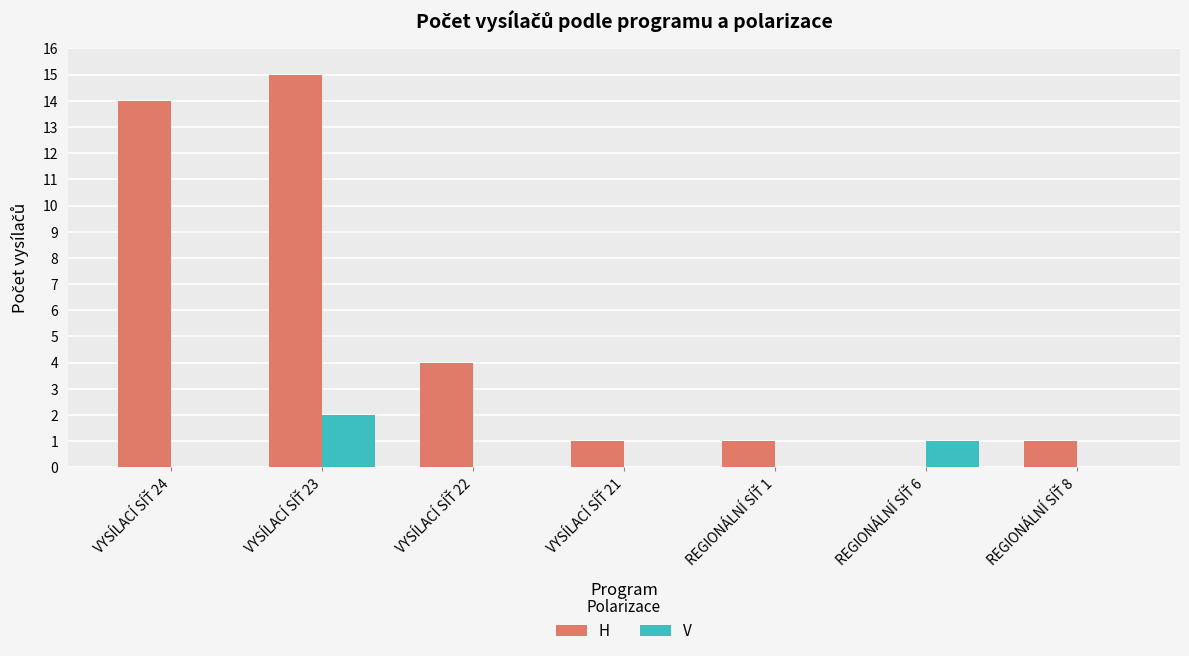

Reading left to right, what are all the values shown in this chart?

H: 14	15	4	1	1	0	1
V: 0	2	0	0	0	1	0